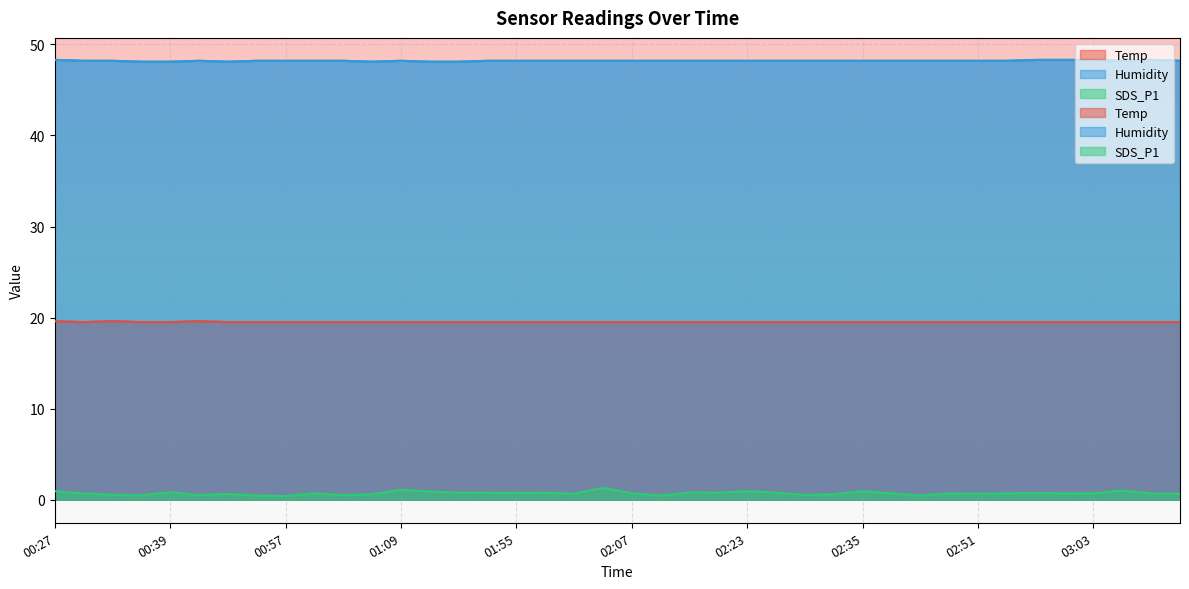

True or false: Temp and Humidity intersect in this chart.

False